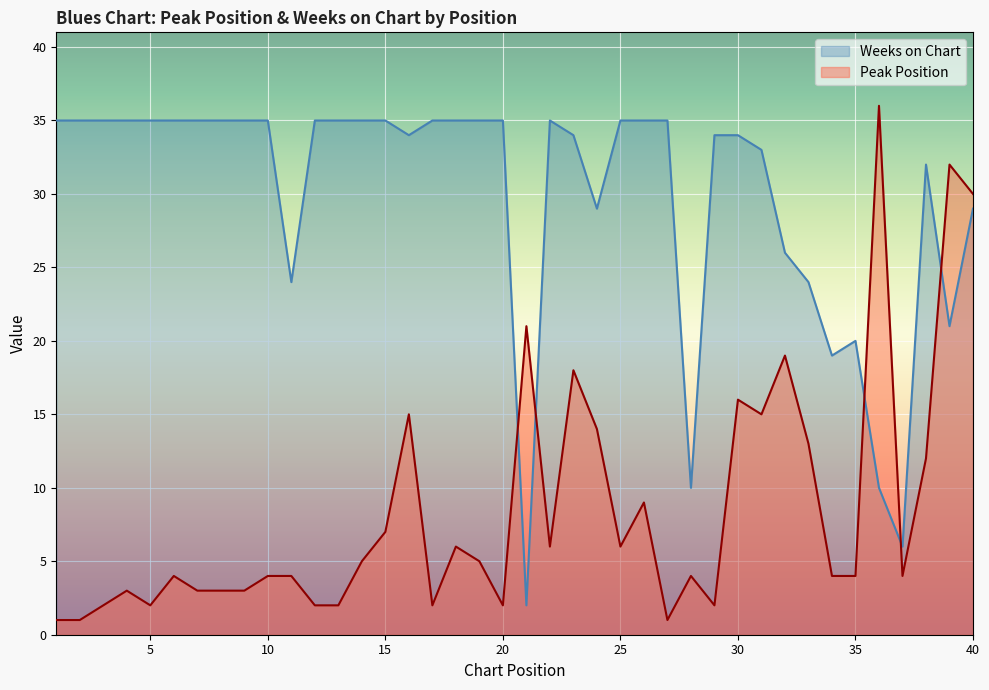

Where do Weeks on Chart and Peak Position first cross each other?

20 and 21